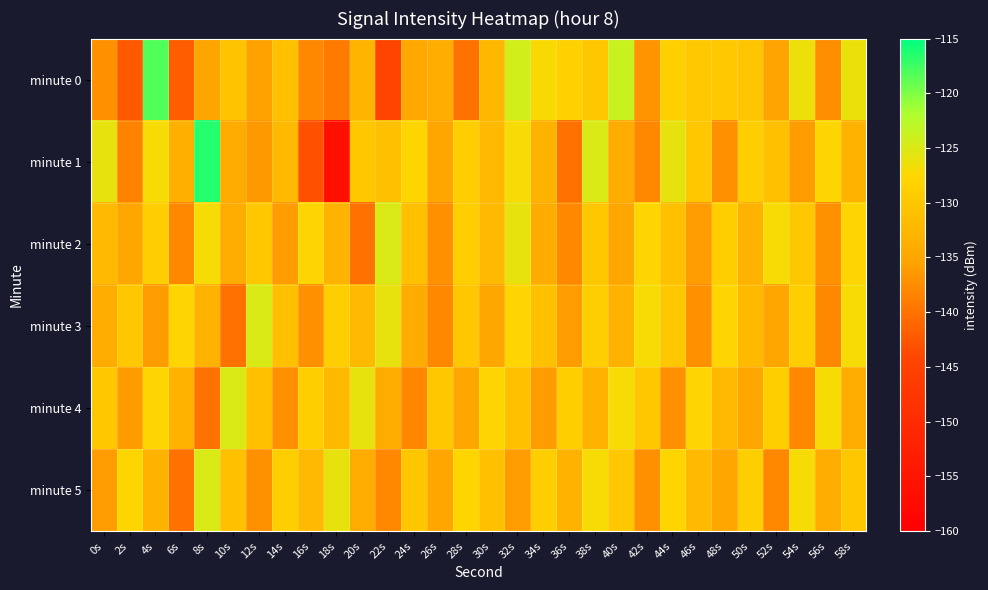

Count the number of data series in this chart.

6